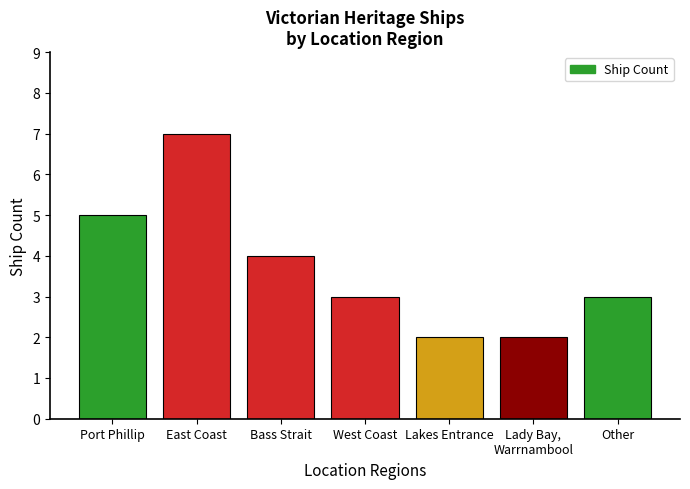

How many values are between 2 and 5?

6